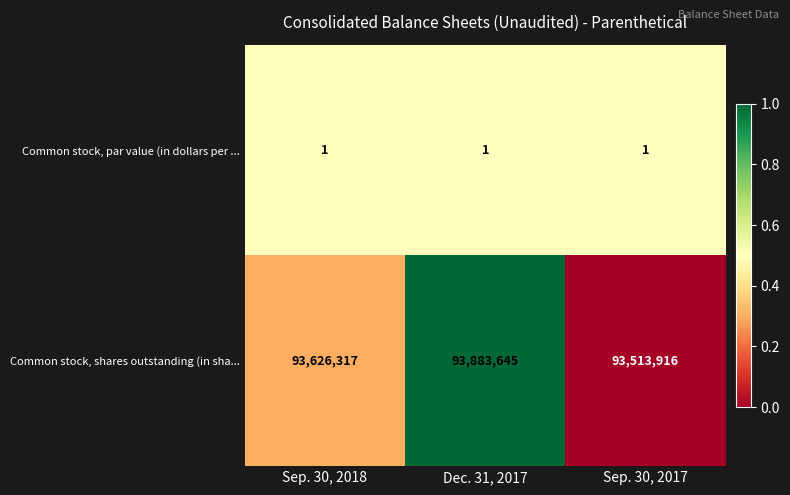

At how many categories does at least one series exceed 6808105?

3